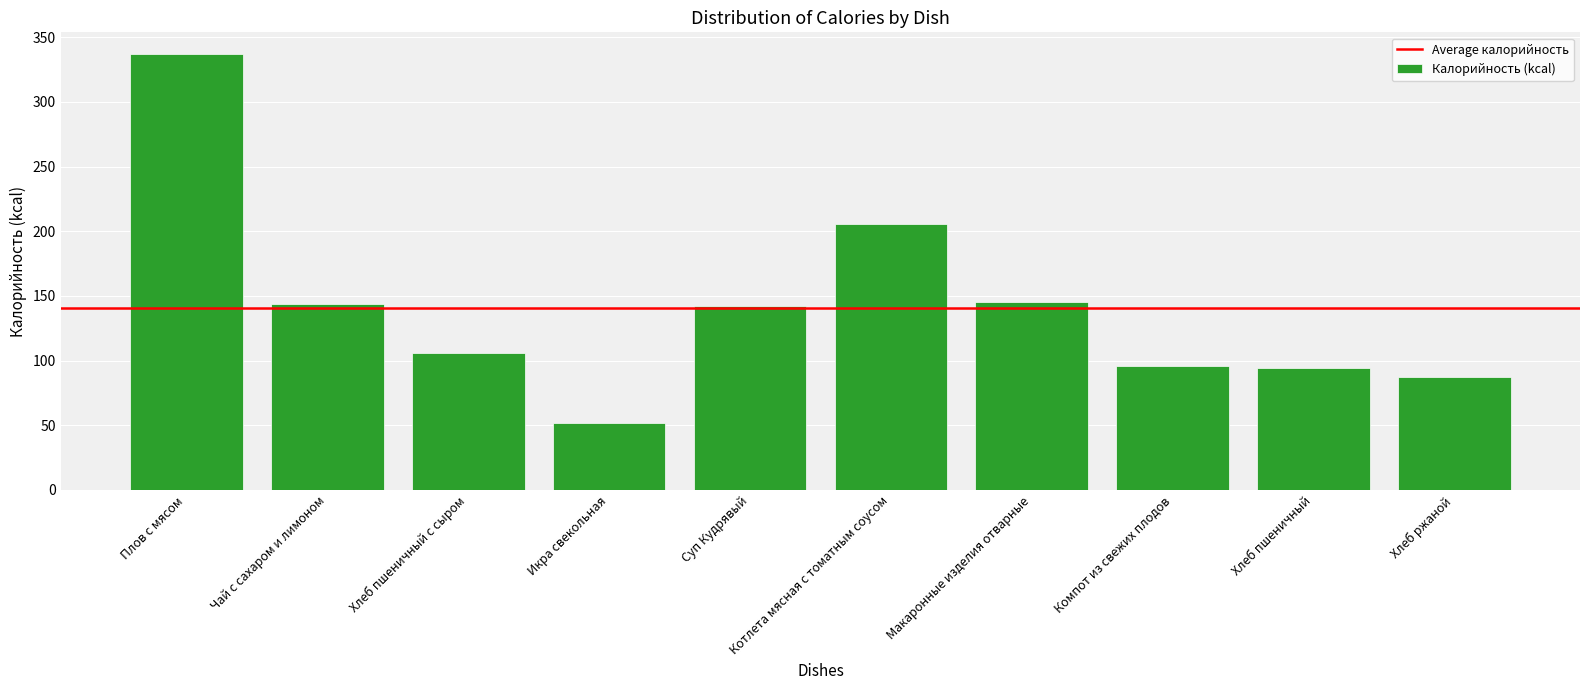

What is the average value?

141